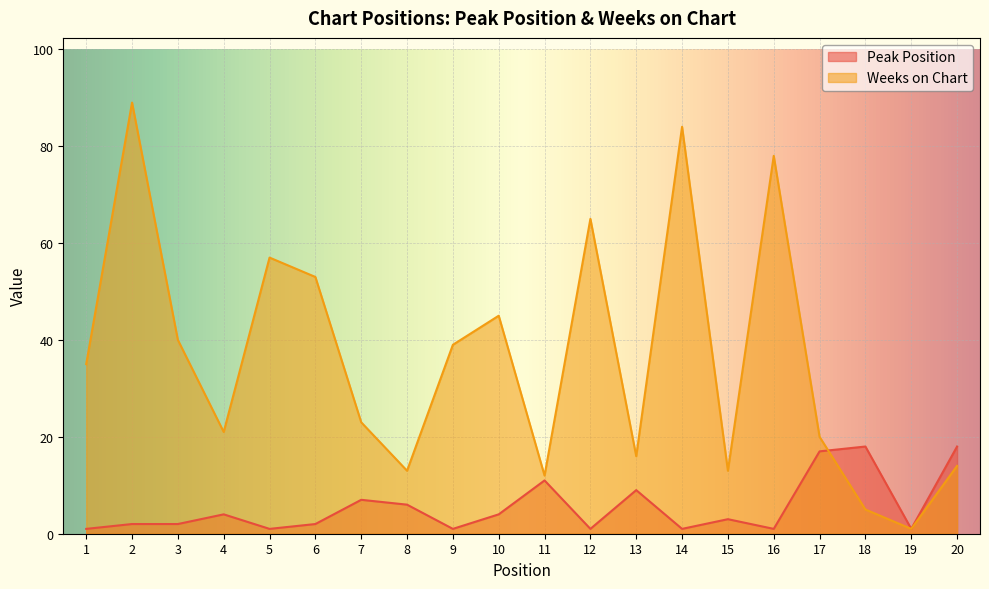

What is the spread (max minus min) of values at 5?

56